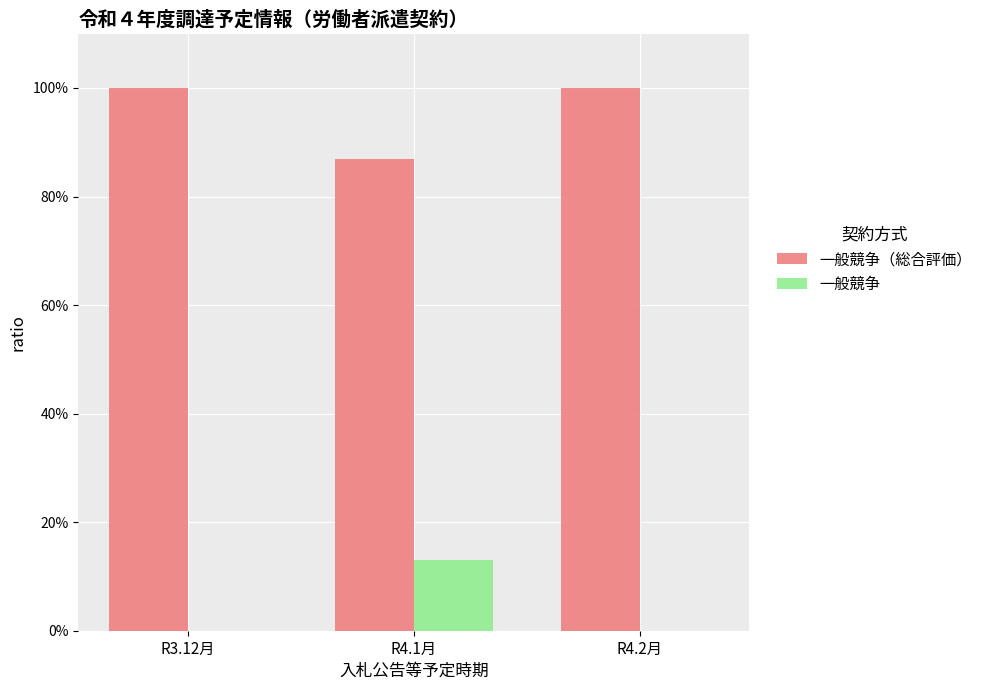

Which series has the largest total across all categories?

一般競争（総合評価）